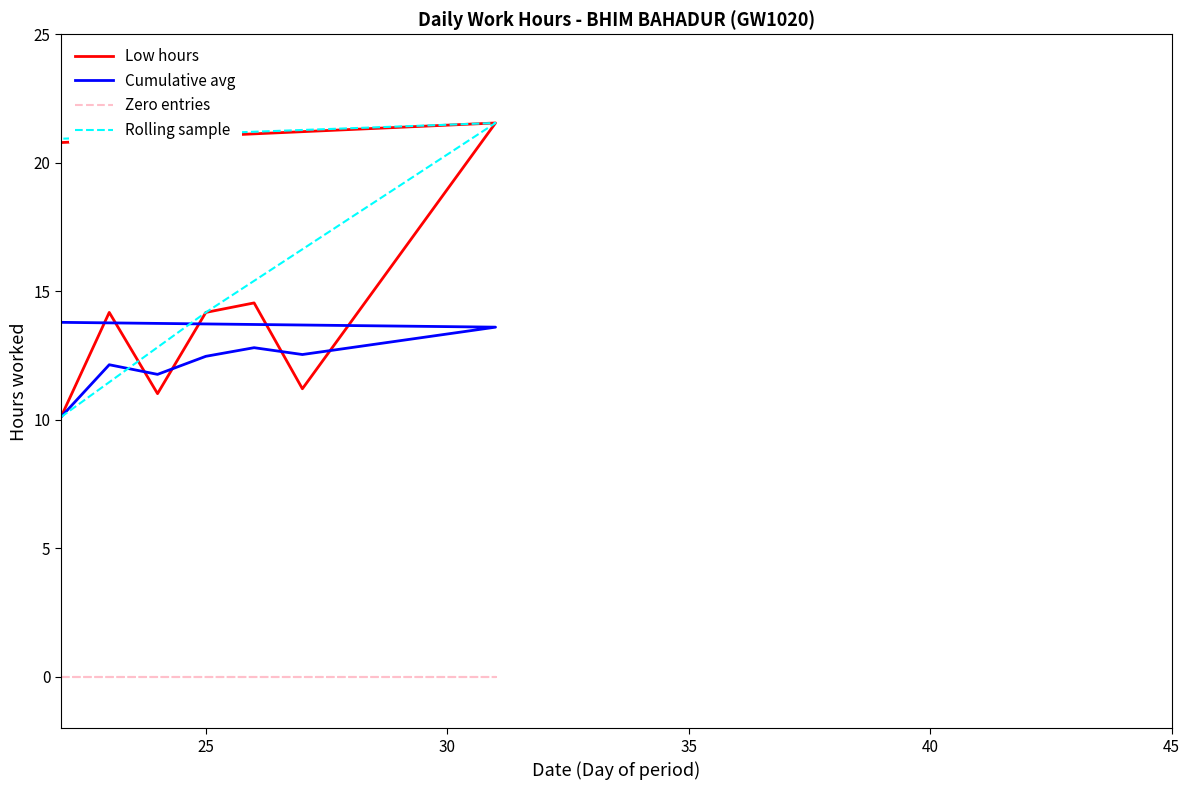

How many values in the Cumulative avg series exceed 13?

10